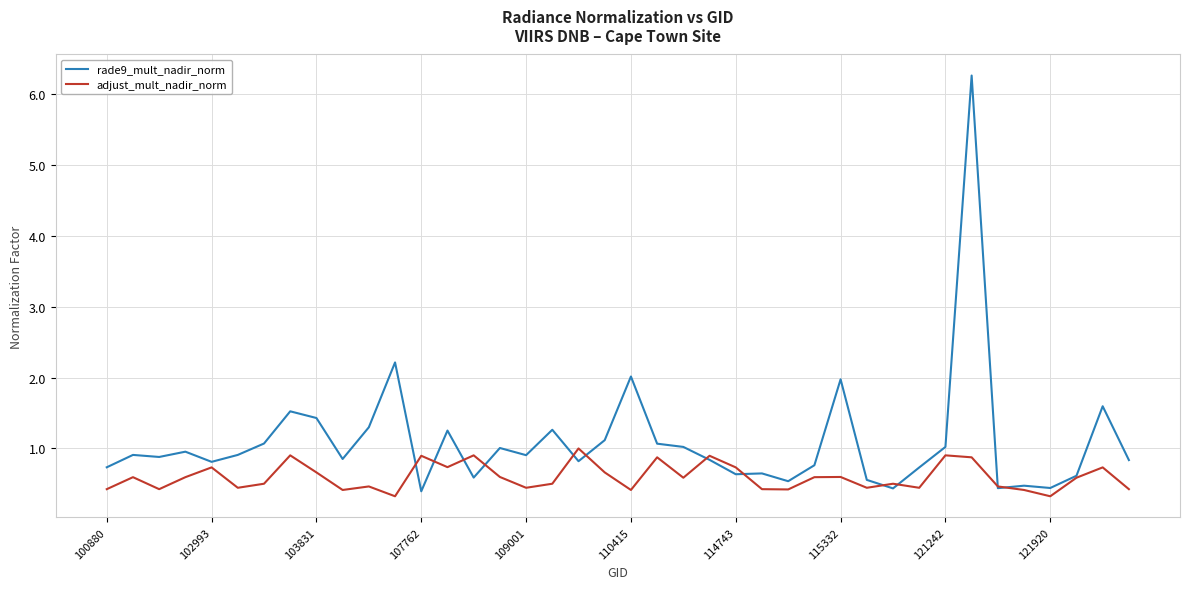

Is this an area chart (filled region under the line)?

No